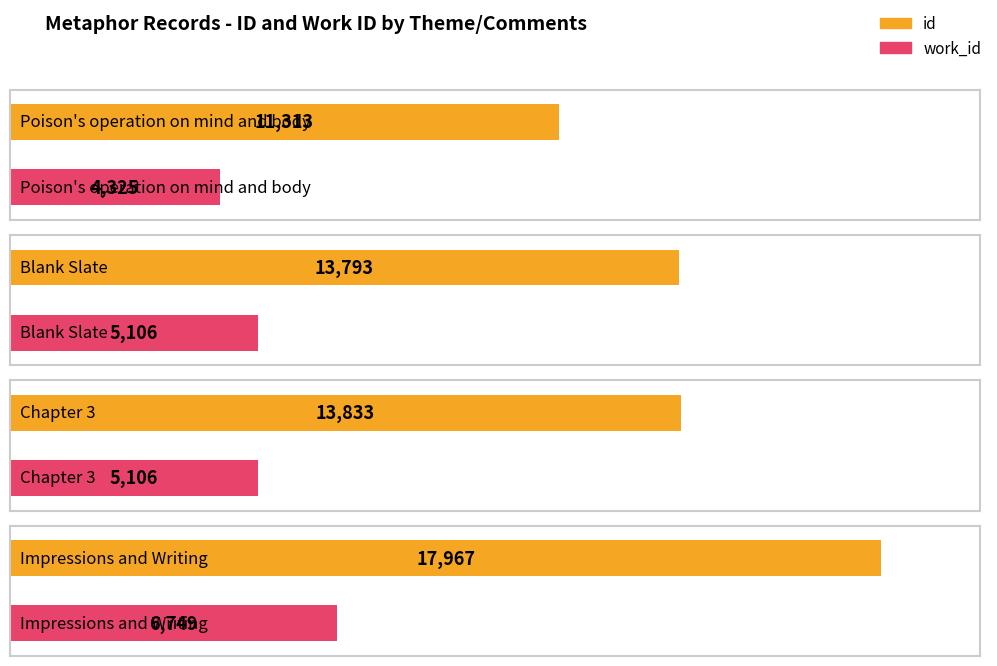

What is the value of the id bar at the 1st from the left?

11313